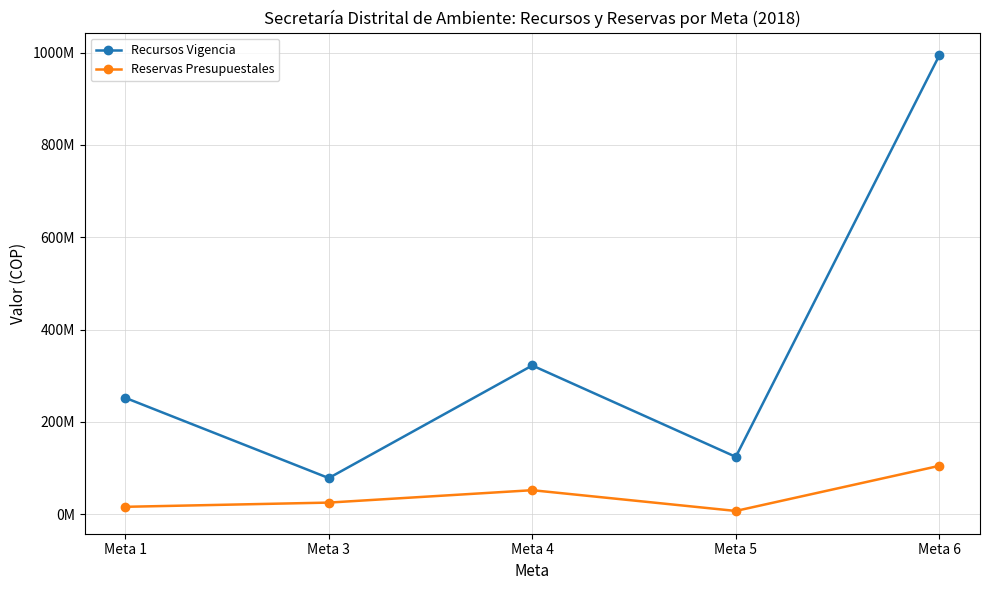

Where is the first local maximum for Recursos Vigencia?

Meta 4